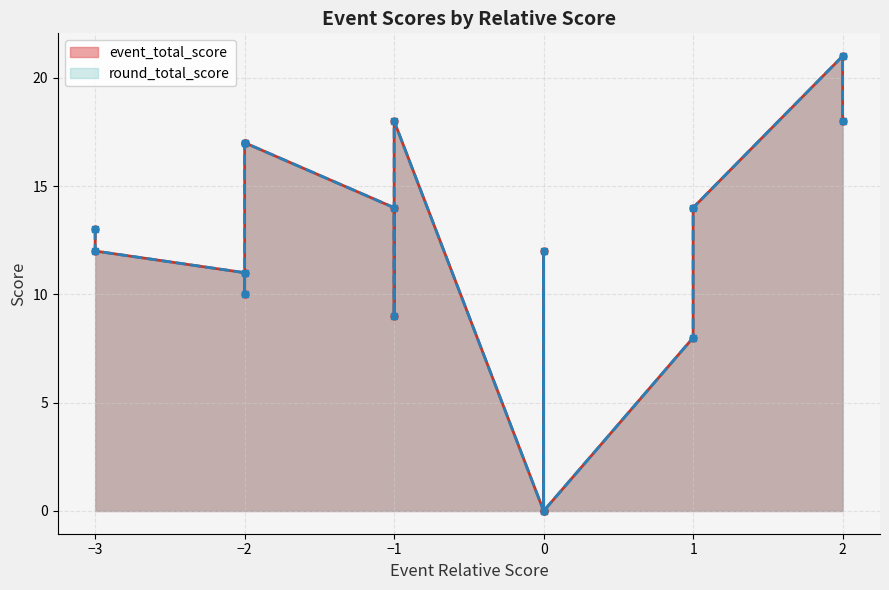

What are all the series names shown in the legend?

event_total_score, round_total_score